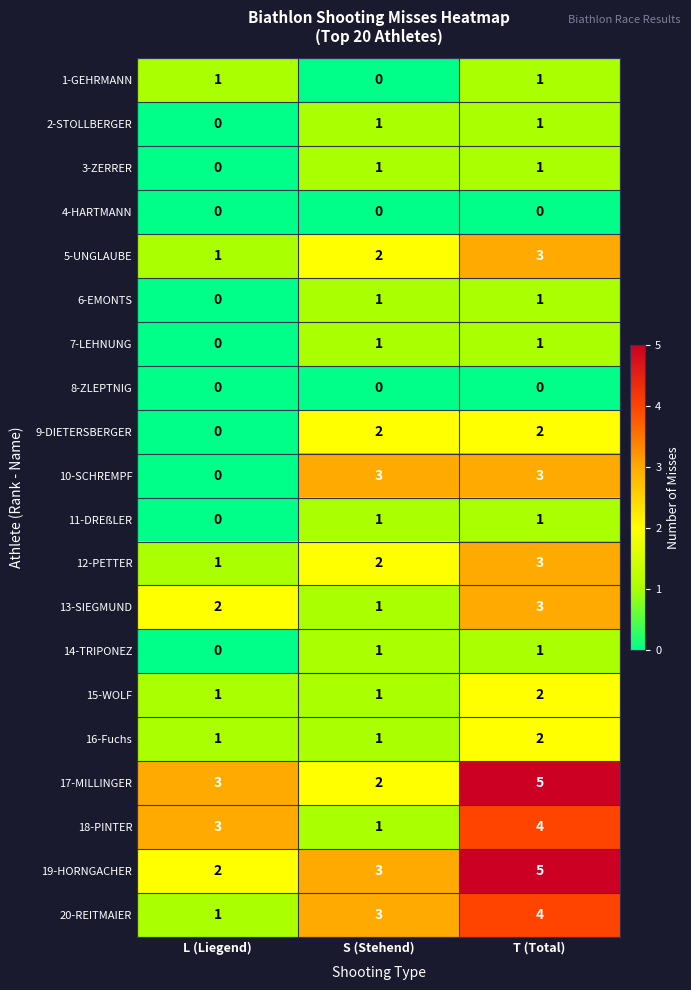

Which category has the highest value in the 19-HORNGACHER series?

T (Total)